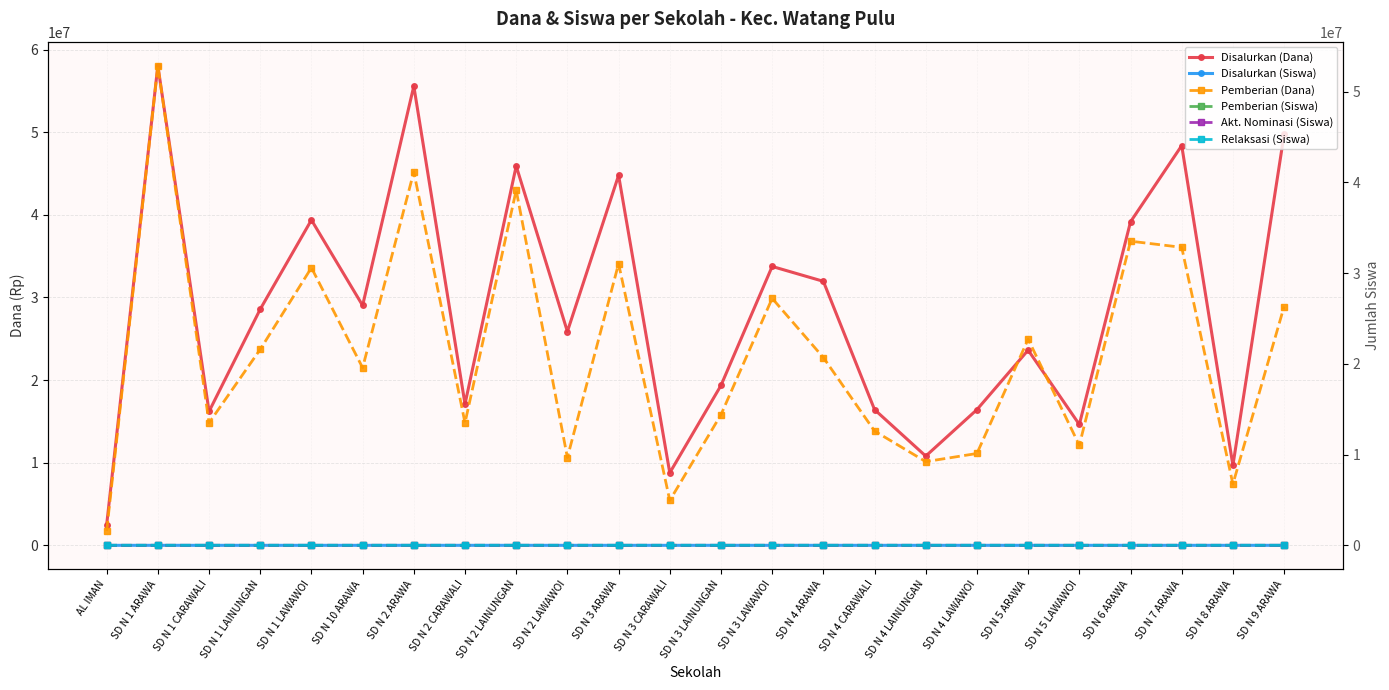

What is the sum of the Pemberian (Siswa) values at SD N 6 ARAWA and SD N 2 LAWAWOI?

110